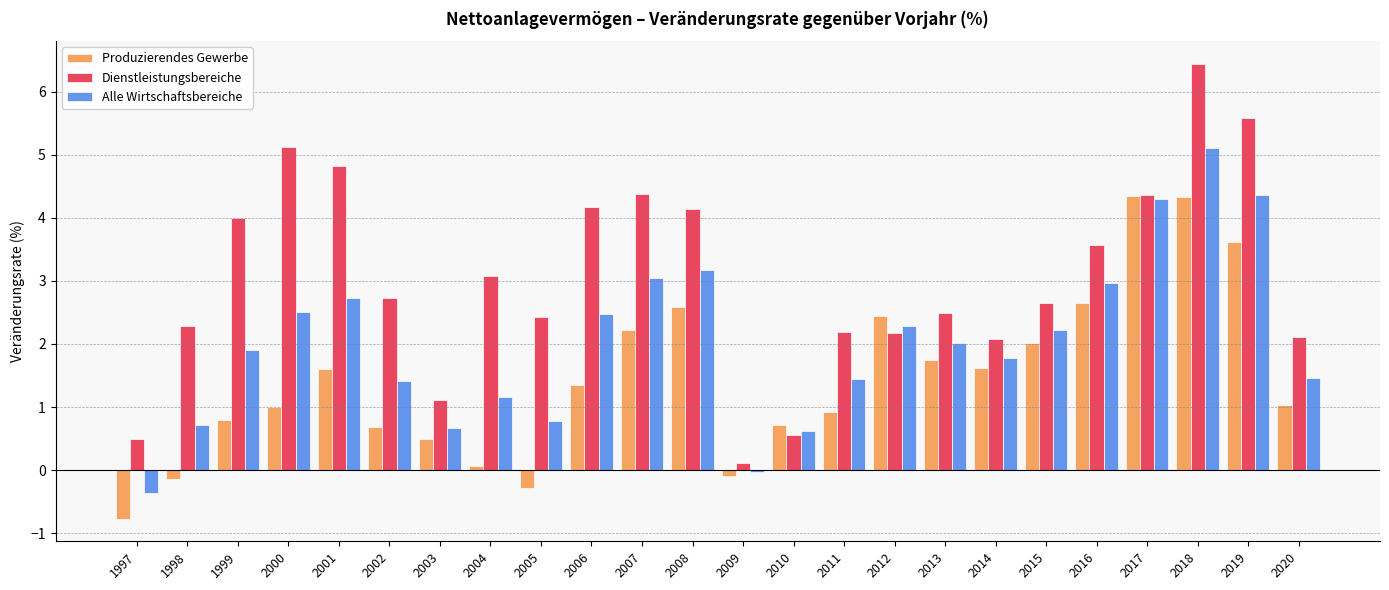

At 1998, list the series in order from smallest to largest.

Produzierendes Gewerbe, Alle Wirtschaftsbereiche, Dienstleistungsbereiche